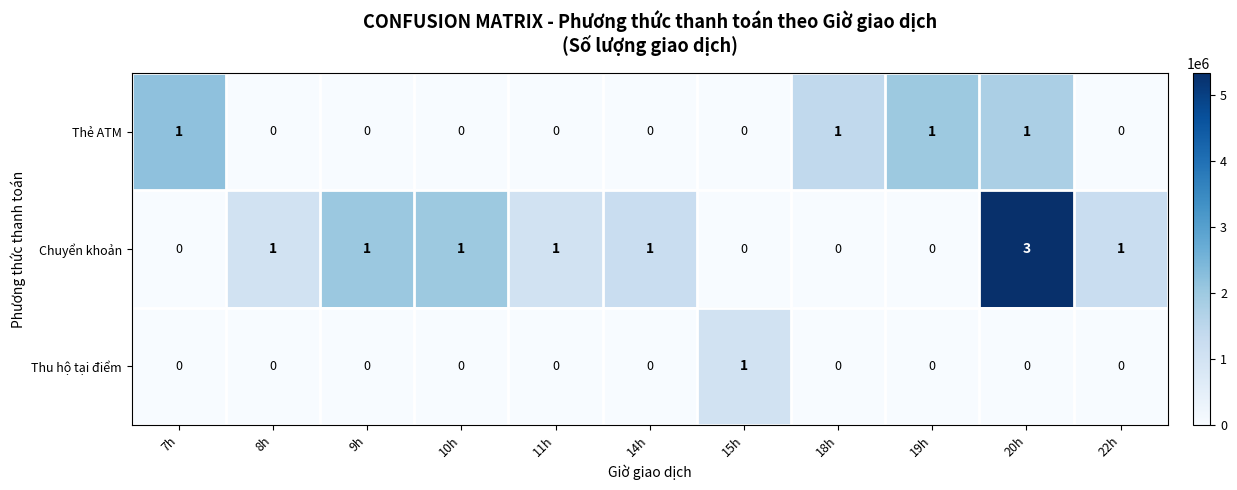

How many series are shown in this chart?

3